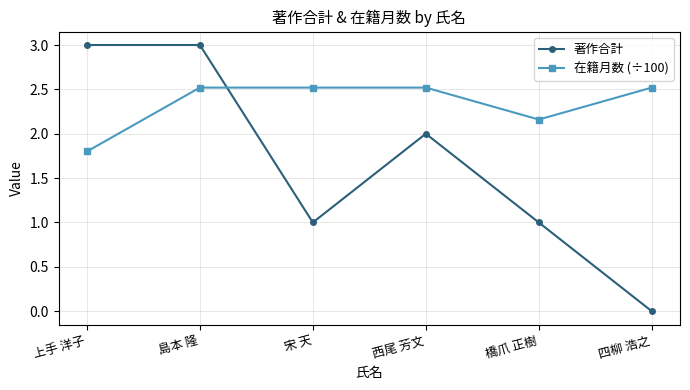

Is it true that 著作合計 equals 3.0 at 上手 洋子?

True